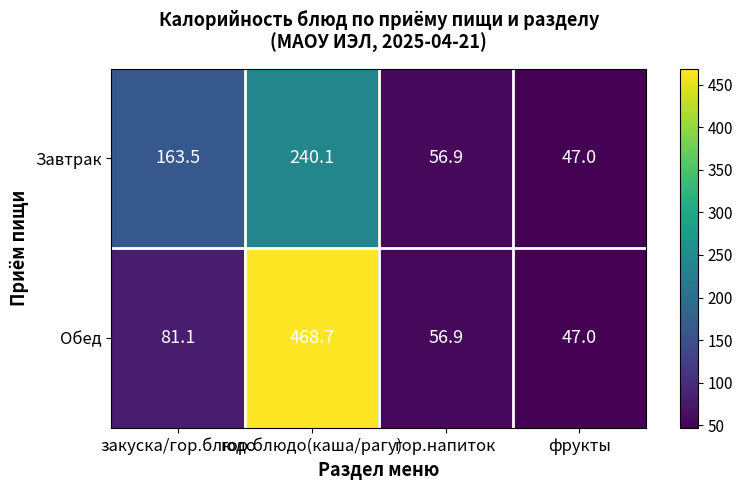

What is the difference between the maximum and minimum values in the Завтрак series?

193.1